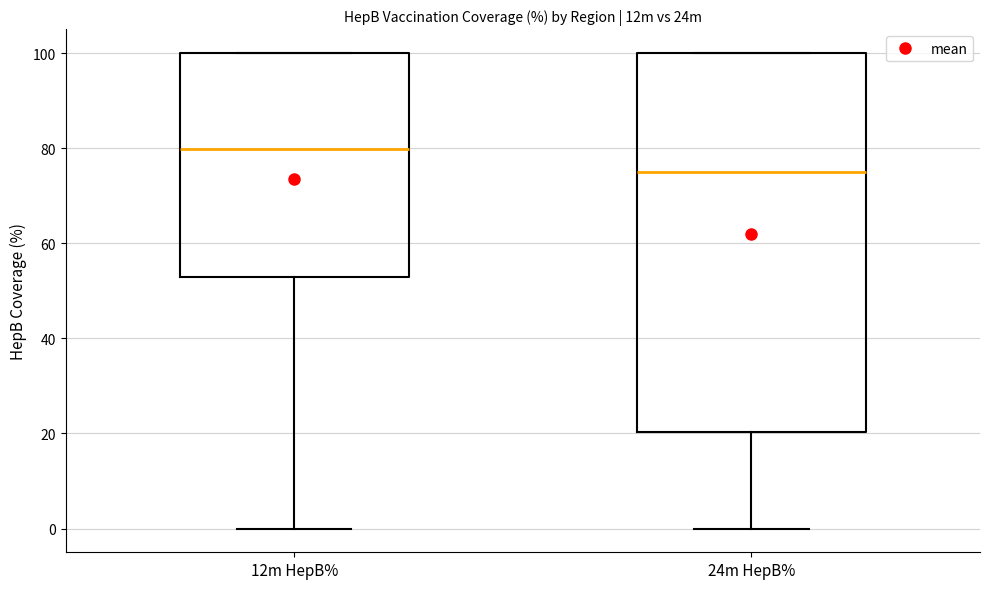

Where is the lower edge of the box for 24m HepB% on the y-axis? The values are not printed on the chart, so give them approximately, as read against the axis.

20